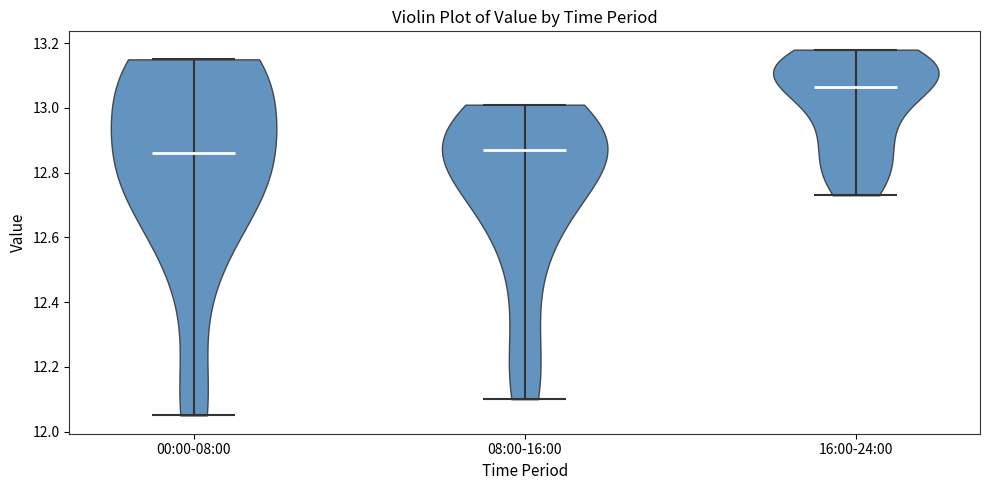

What is the highest point the violin for 08:00-16:00 reaches on the y-axis? The values are not printed on the chart, so give them approximately, as read against the axis.

13.02